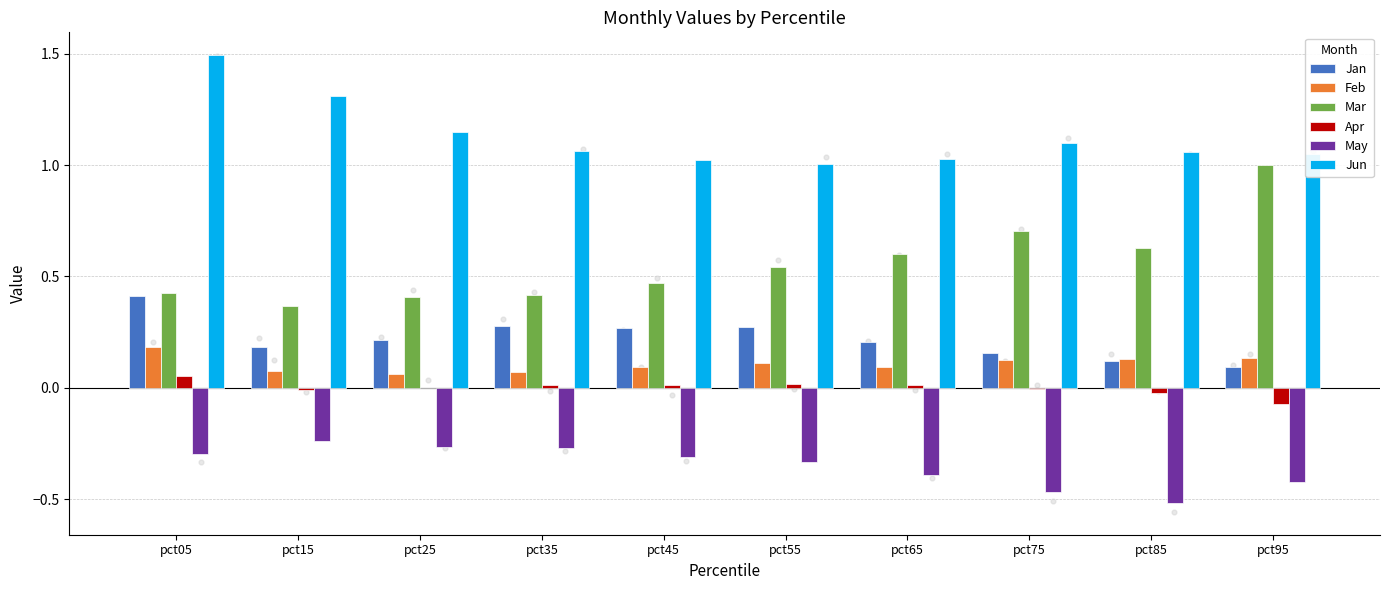

At how many categories does at least one series exceed 0?

10